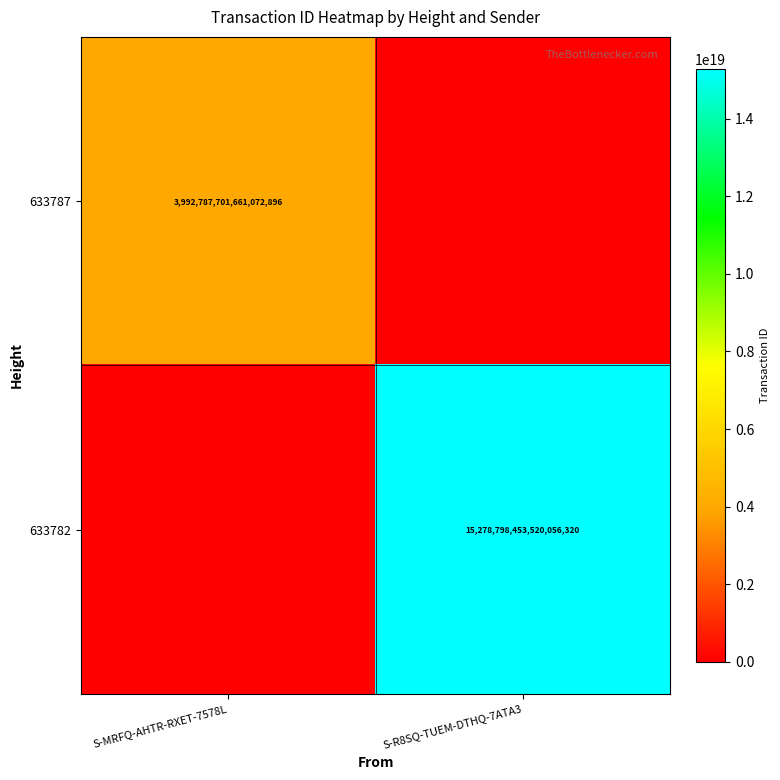

At which category is the sum across all series the highest?

S-R8SQ-TUEM-DTHQ-7ATA3